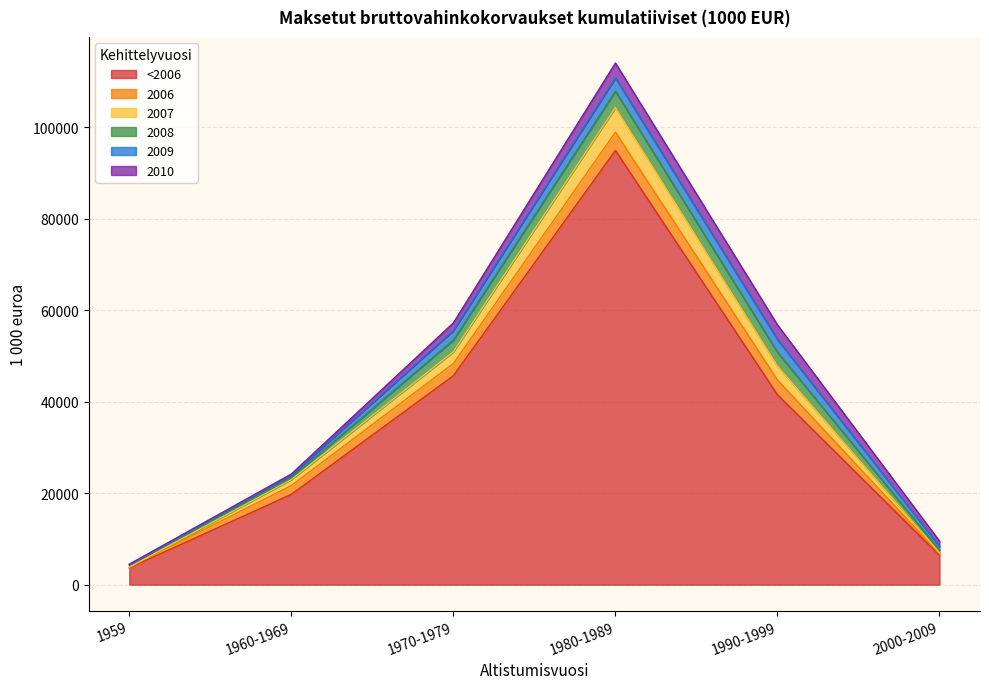

True or false: <2006 and 2010 intersect in this chart.

False